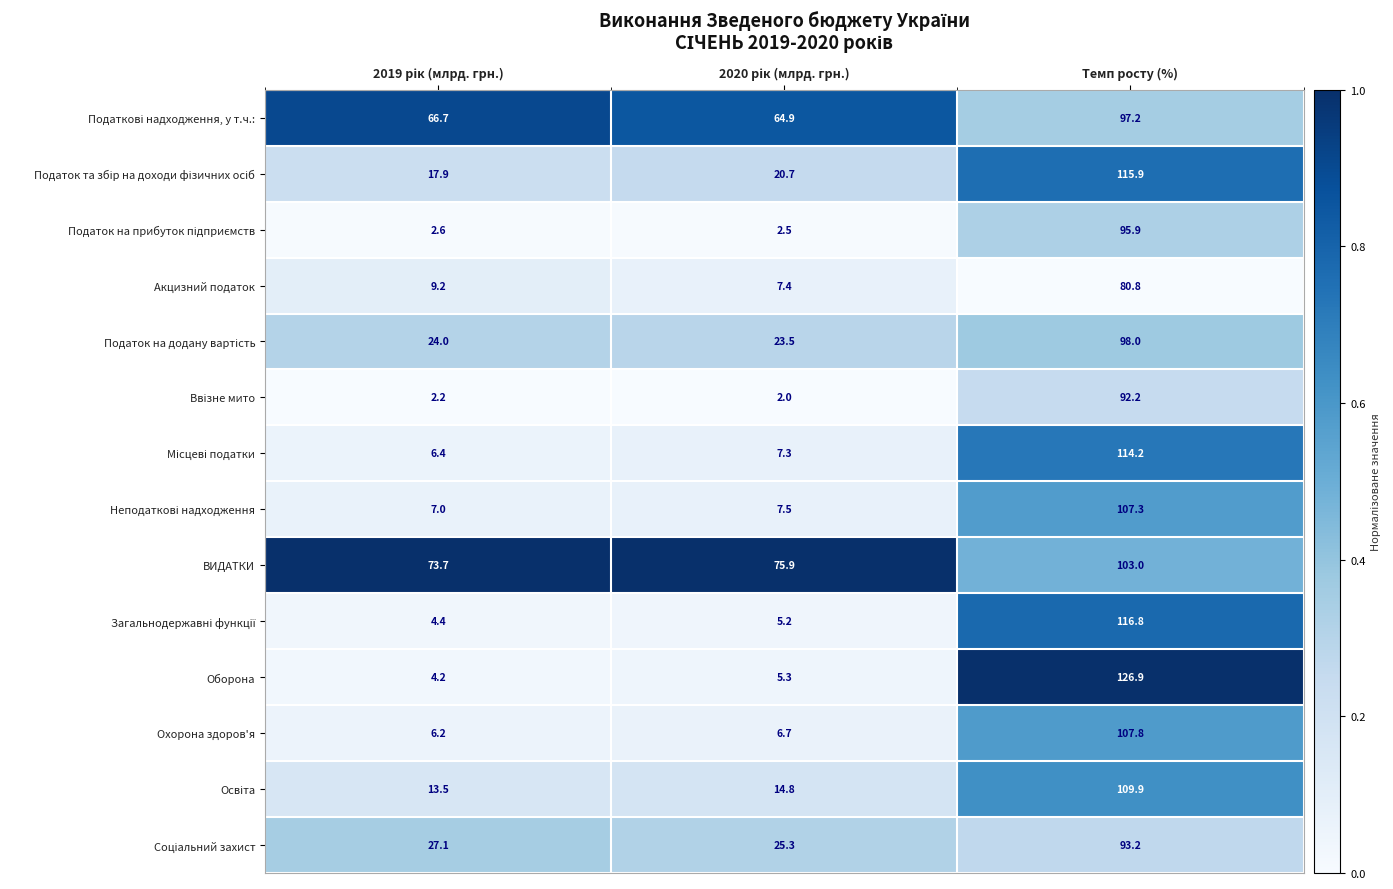

What is the highest value of the Оборона series?

126.9